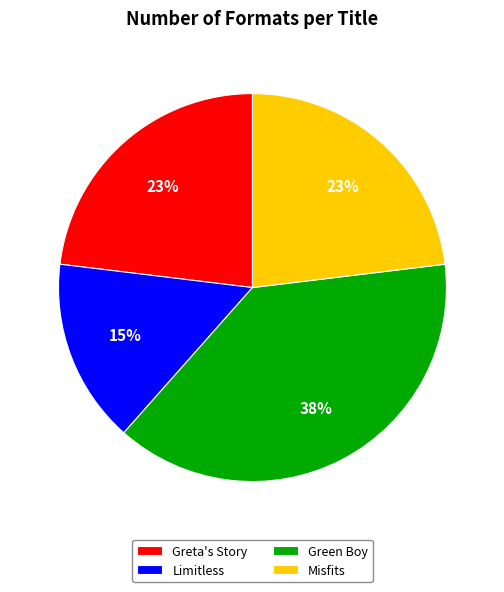

Which slice is the largest?

Green Boy